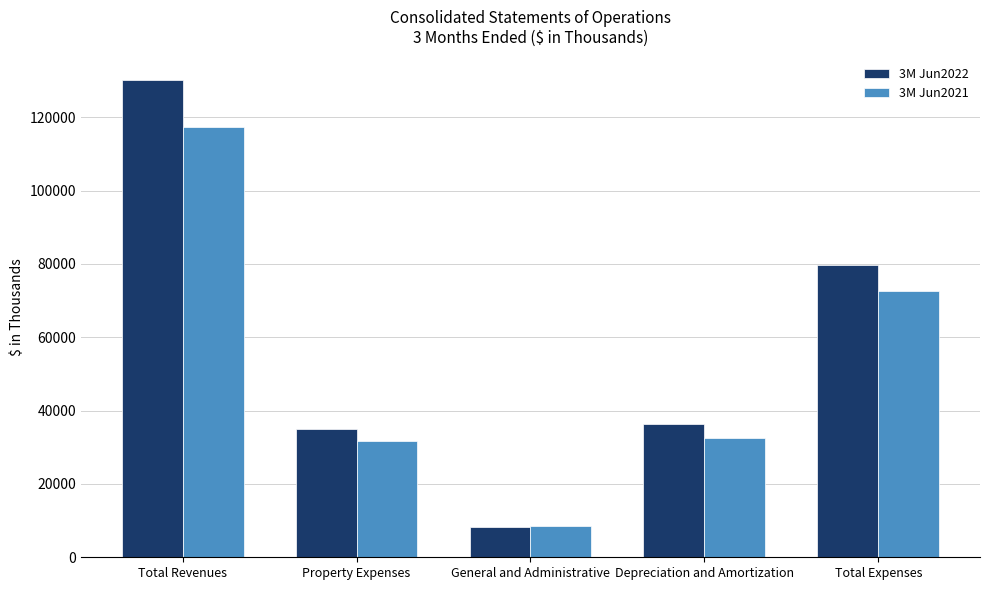

What is the greatest value displayed?

130049